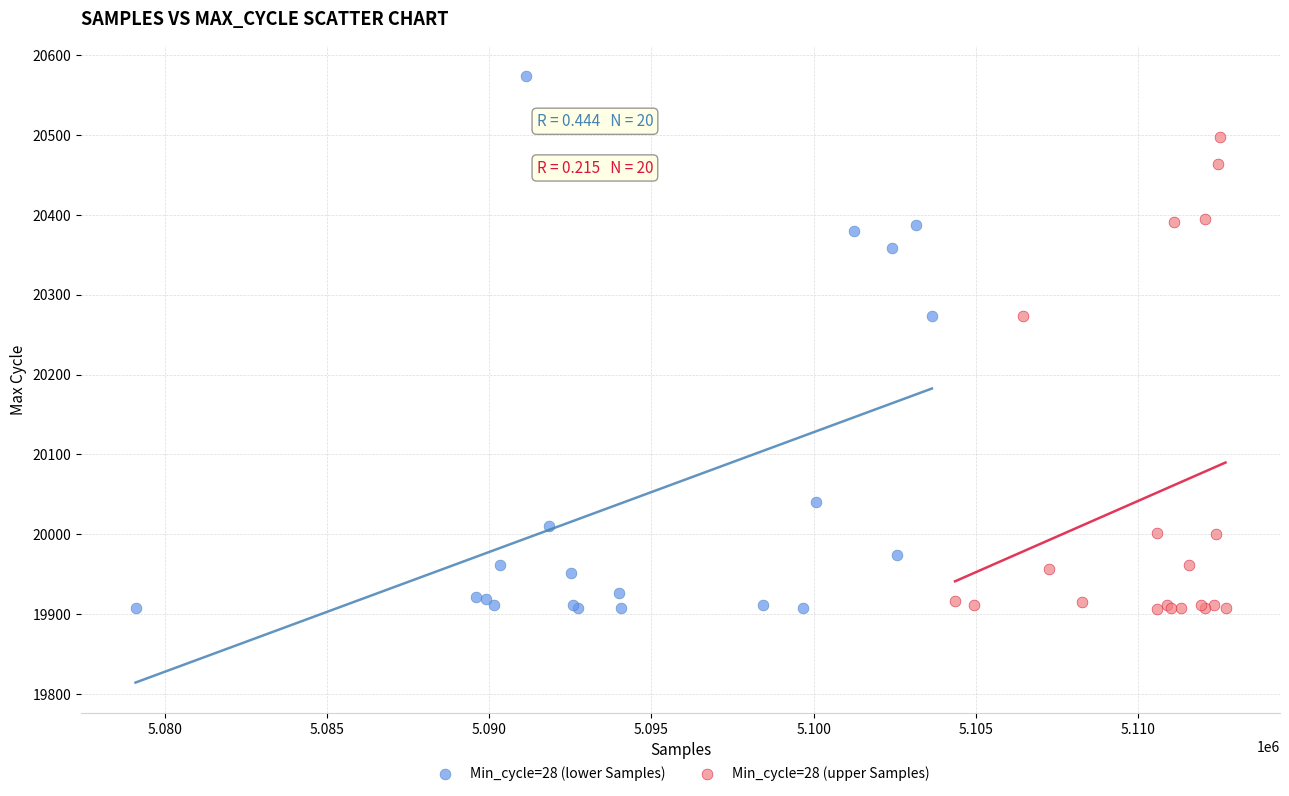

What are all the series names shown in the legend?

Min_cycle=28 (lower Samples), Min_cycle=28 (upper Samples)